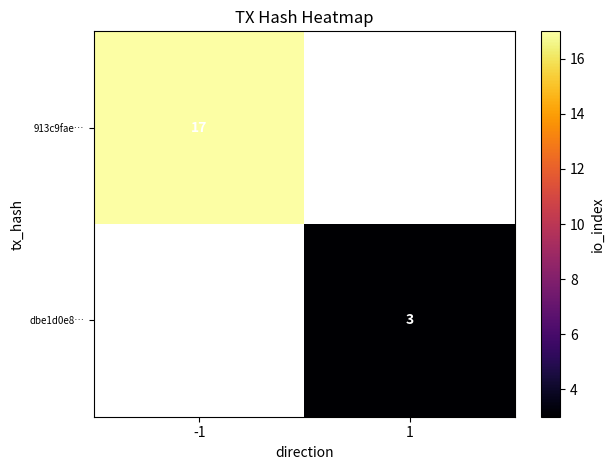

How many data points does each series have?

2